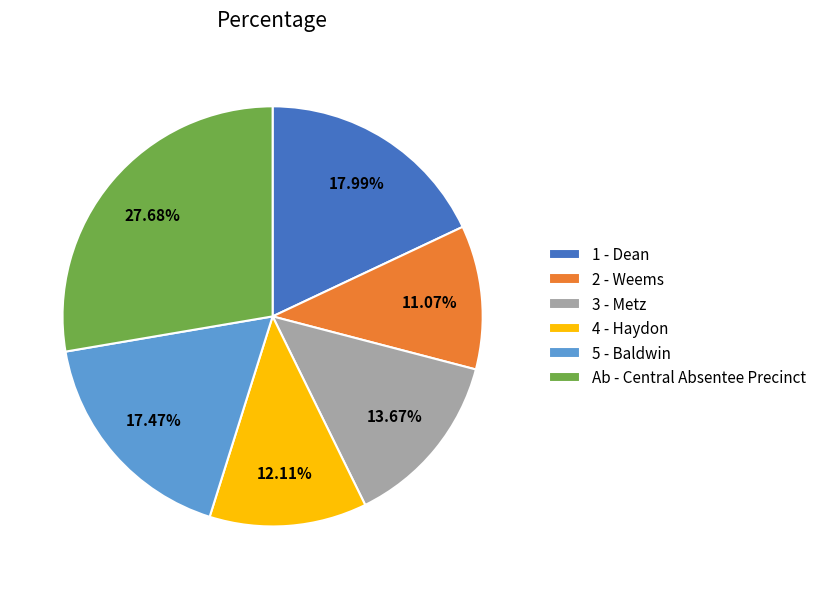

What percentage is NOT represented by 2 - Weems?

88.9%